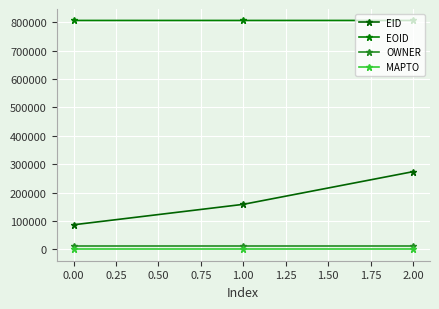

Reading left to right, what are all the values shown in this chart?

EID: 86312	158348	273435
EOID: 806149	806150	806152
OWNER: 12633	12633	12633
MAPTO: 0	0	0